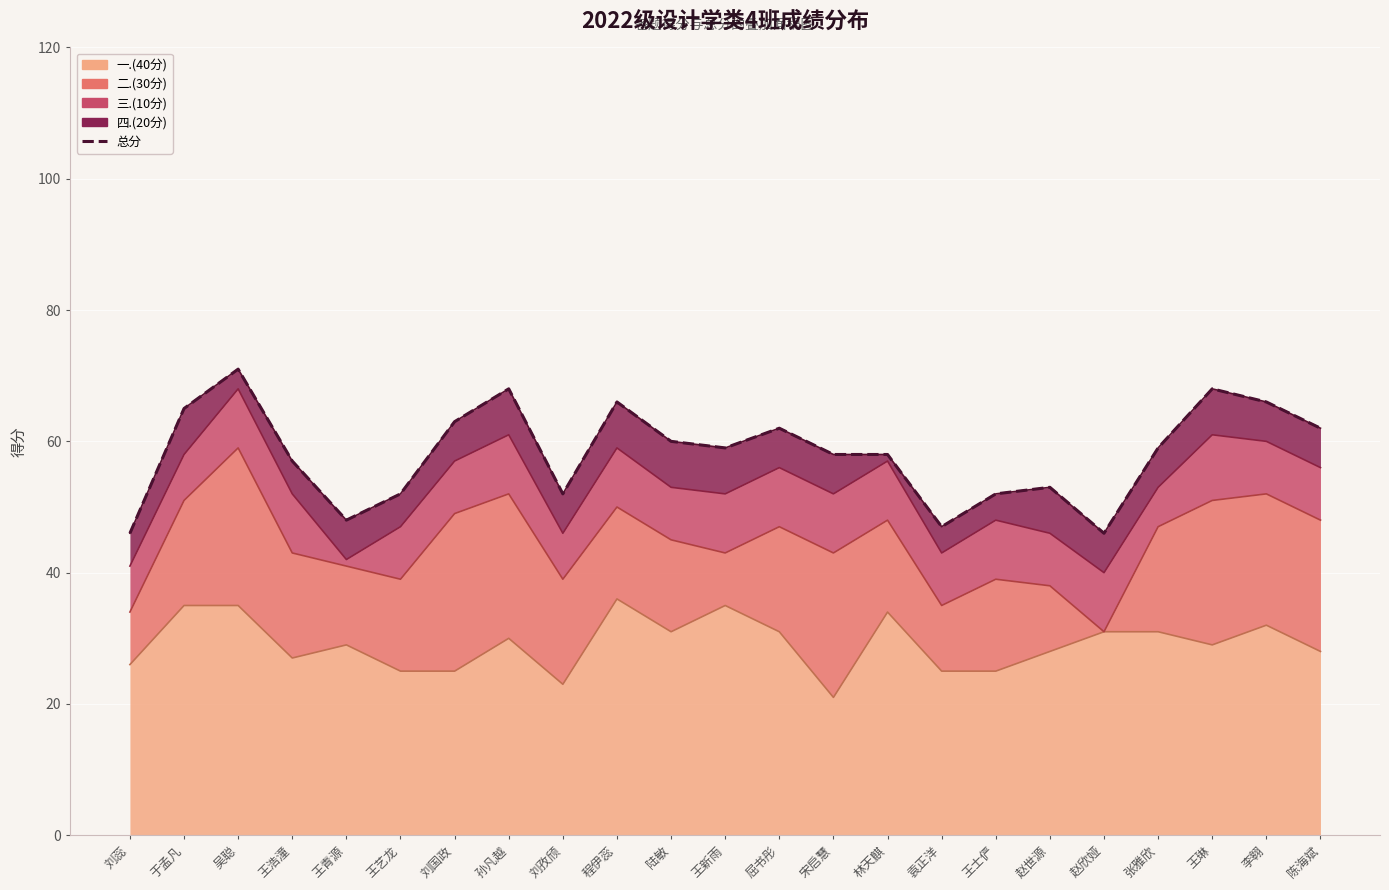

What is the minimum value shown in the chart?

46